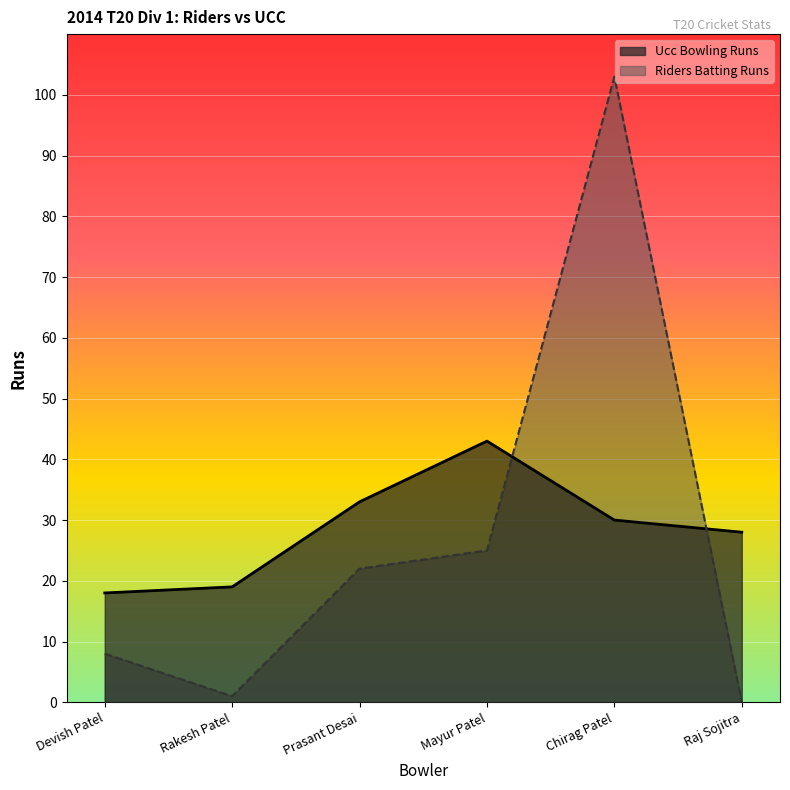

What is the ratio of the value at Devish Patel to the value at Prasant Desai?

0.5